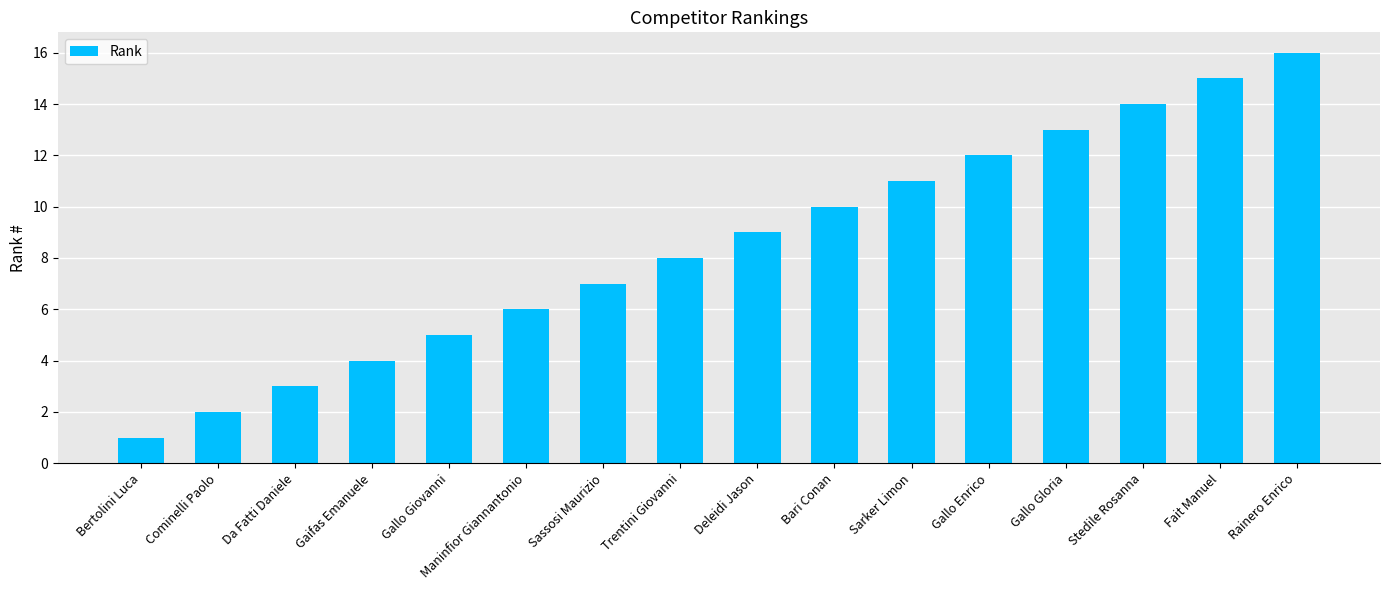

At which category does the chart reach its peak across all series?

Rainero Enrico